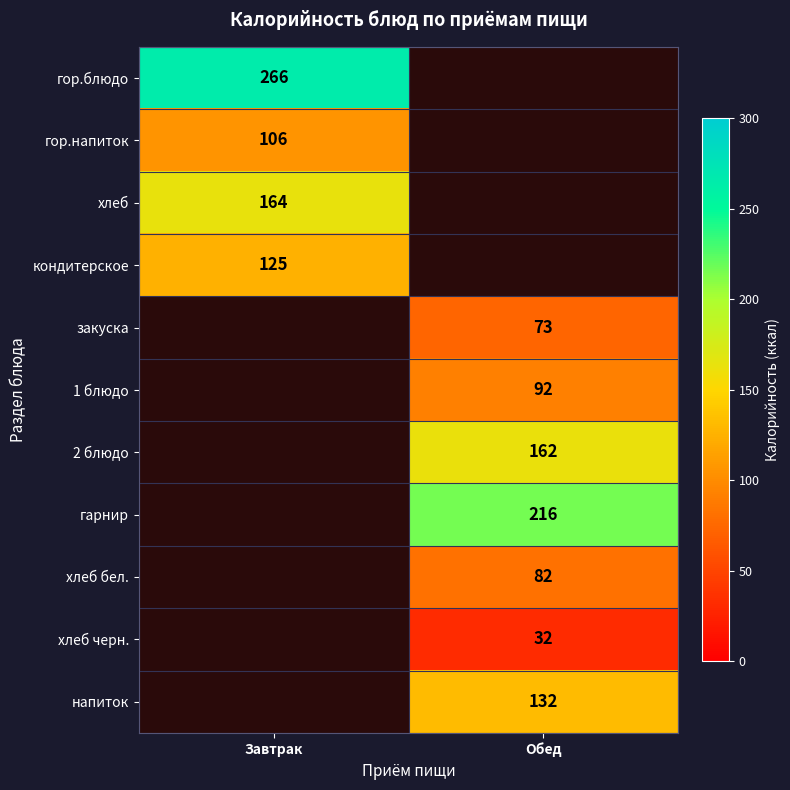

Is it true that 2 блюдо equals 162 at Обед?

True